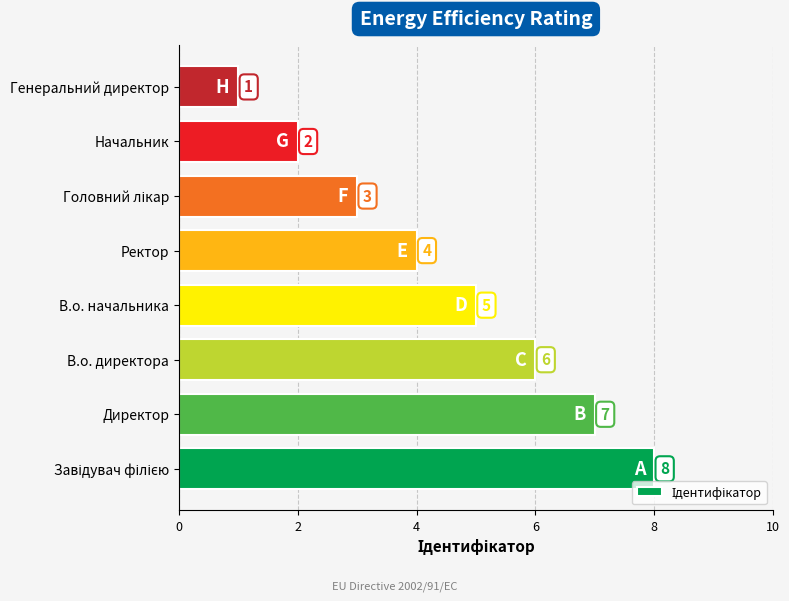

Count the number of data series in this chart.

1